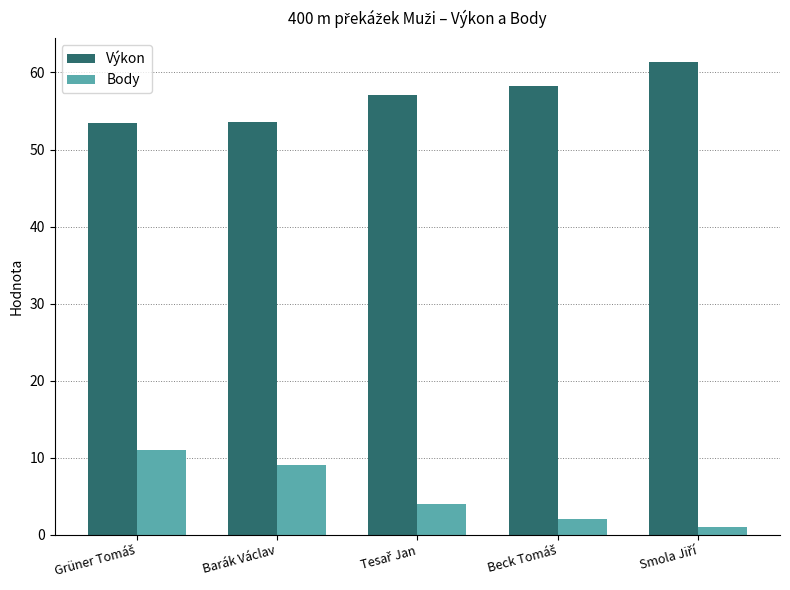

Which series has the widest spread of values?

Body